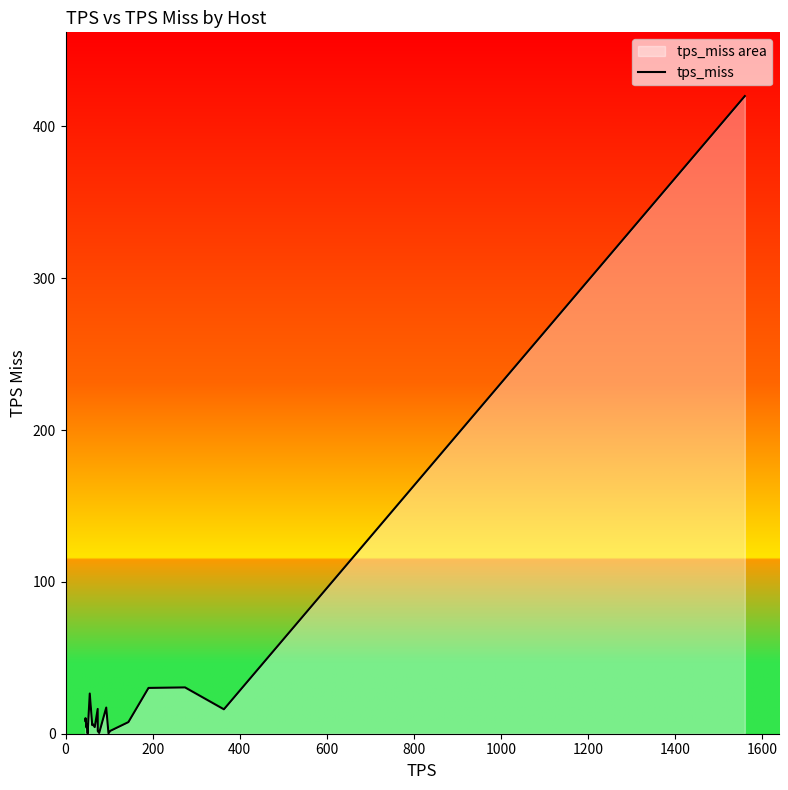

What is the maximum value shown in the chart?

420.0